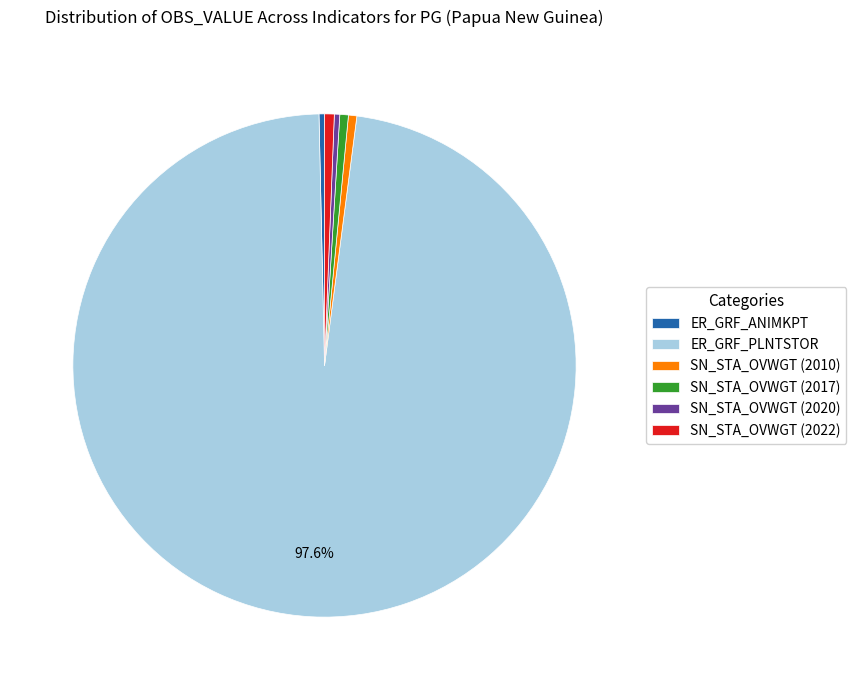

To the nearest percent, what percentage of the pie is ER_GRF_PLNTSTOR?

98%